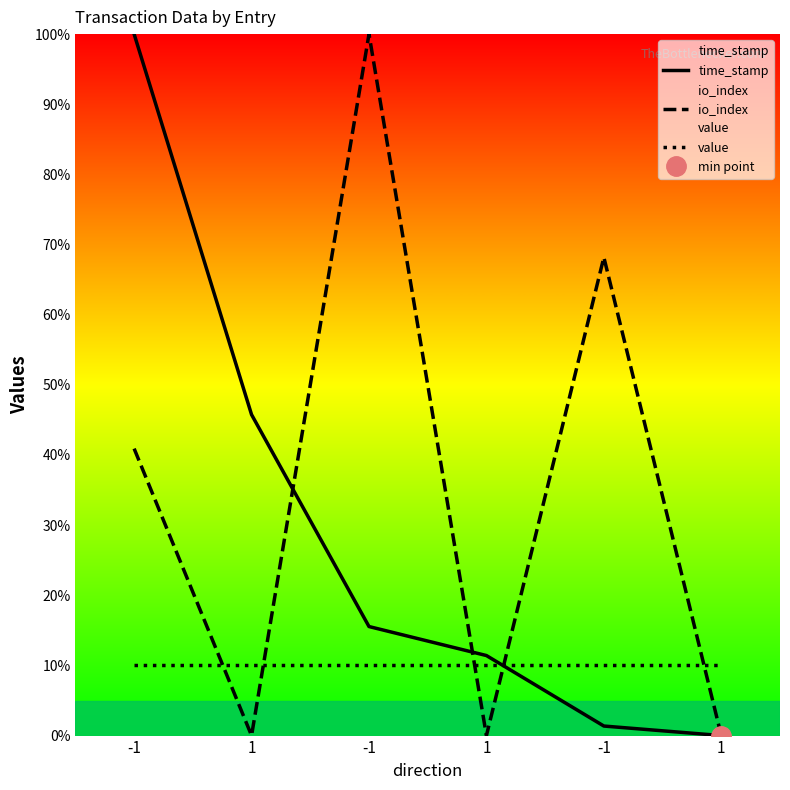

Reading left to right, what are all the values shown in this chart?

time_stamp: 100.0	45.8	15.5	11.4	1.4	0.0
io_index: 40.9	0.0	100.0	0.0	68.2	0.0
value: 10.0	10.0	10.0	10.0	10.0	10.0